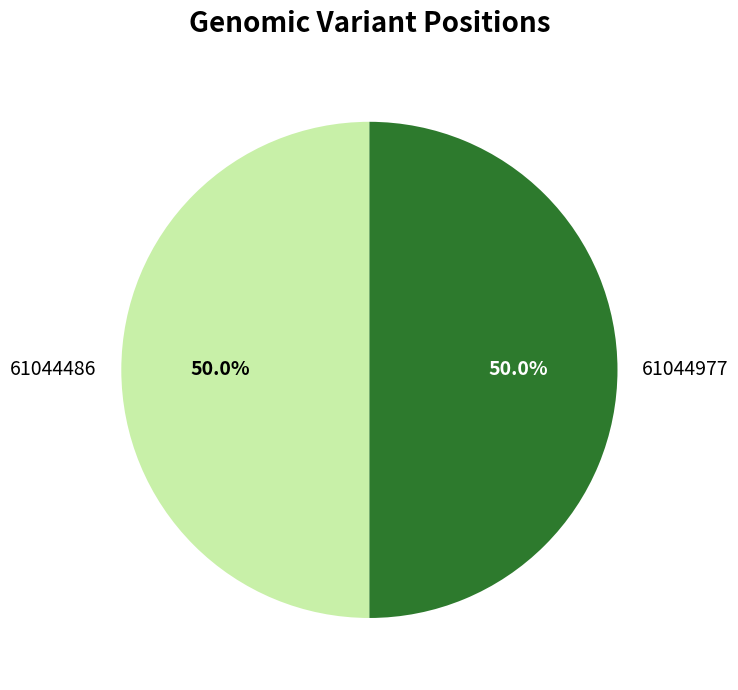

What is the ratio of the value at 61044977 to the value at 61044486?

1.0